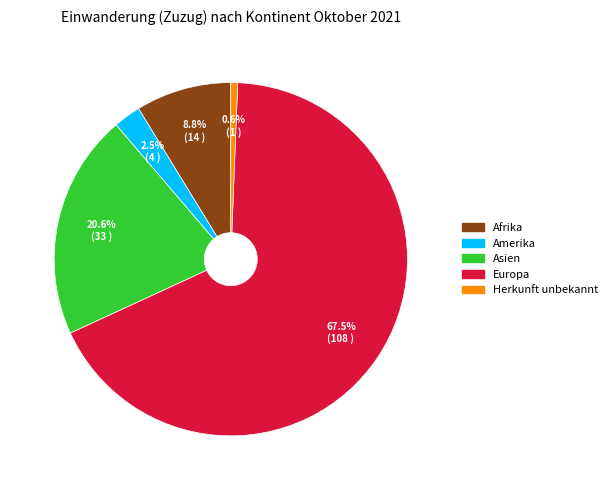

The Herkunft unbekannt slice represents 1% of the pie. True or false?

True